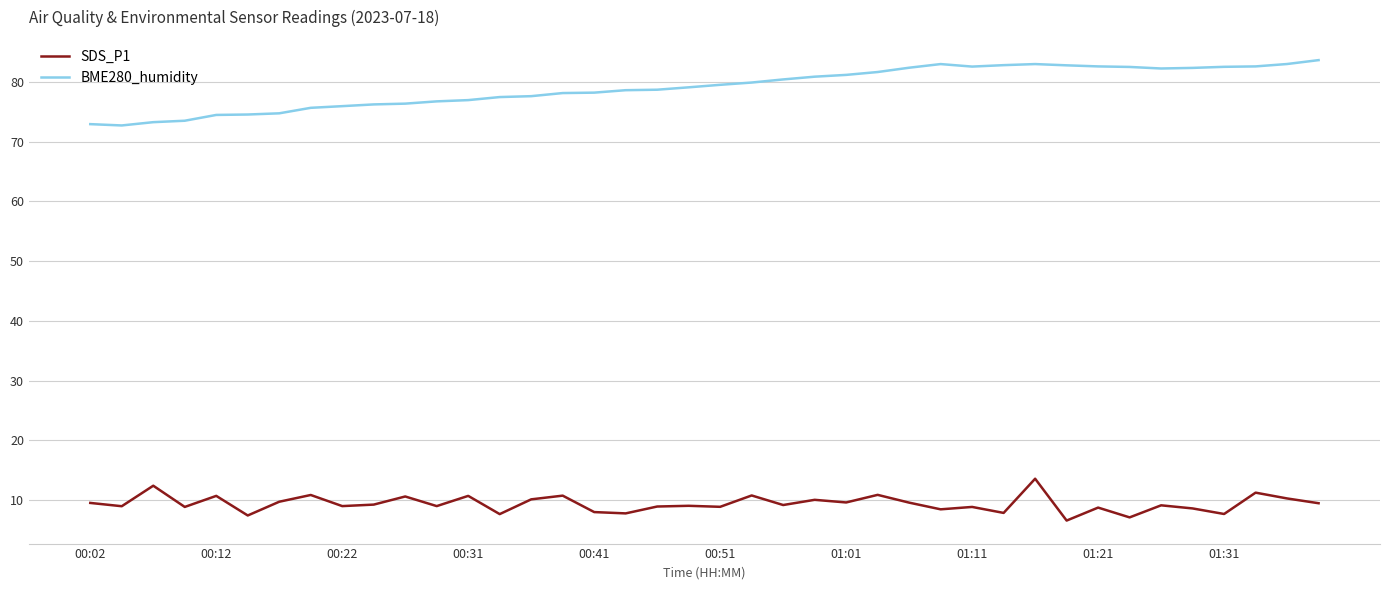

What is the maximum value for SDS_P1?

13.6